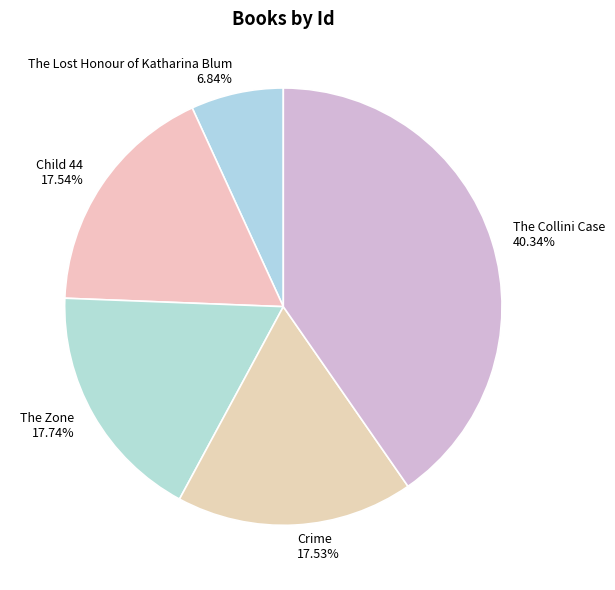

Which has a higher value, Crime or The Lost Honour of Katharina Blum?

Crime